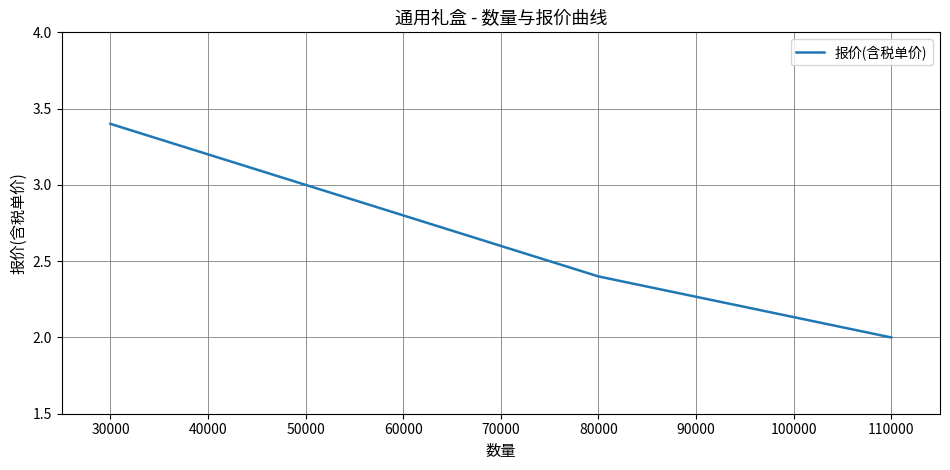

What is the change in value from 50000 to 80000?

-0.6